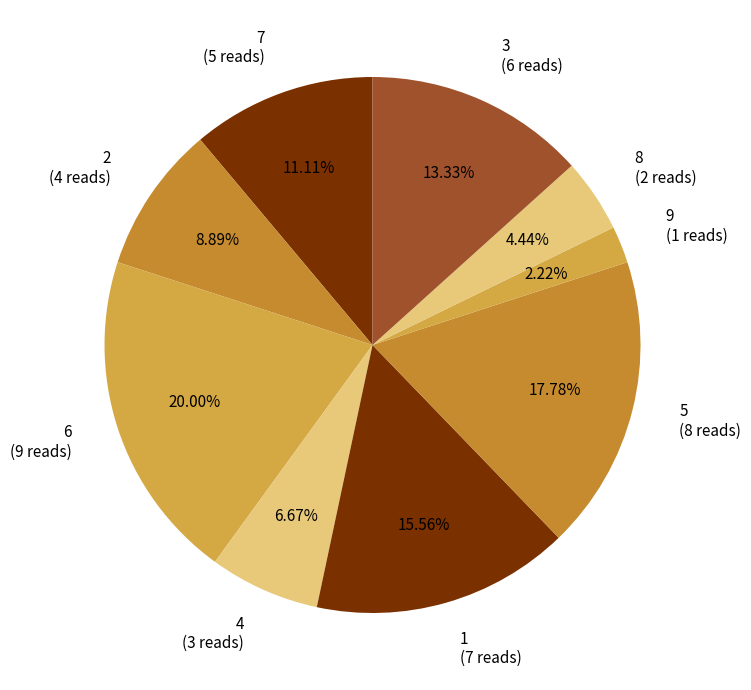

Is the sum of 4 (3 reads) and 5 (8 reads) greater than half?

No